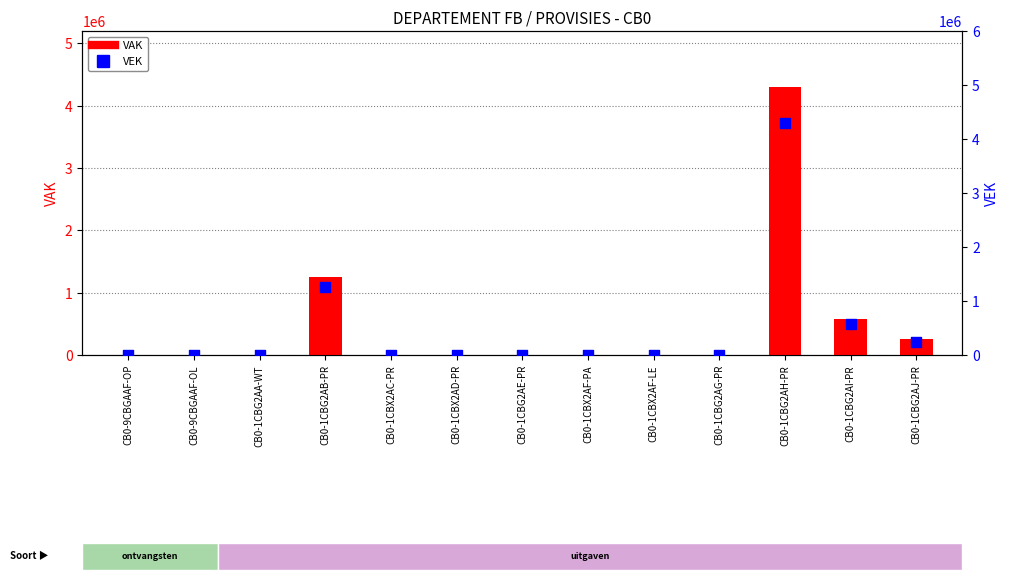

What are all the series names shown in the legend?

VAK, VEK